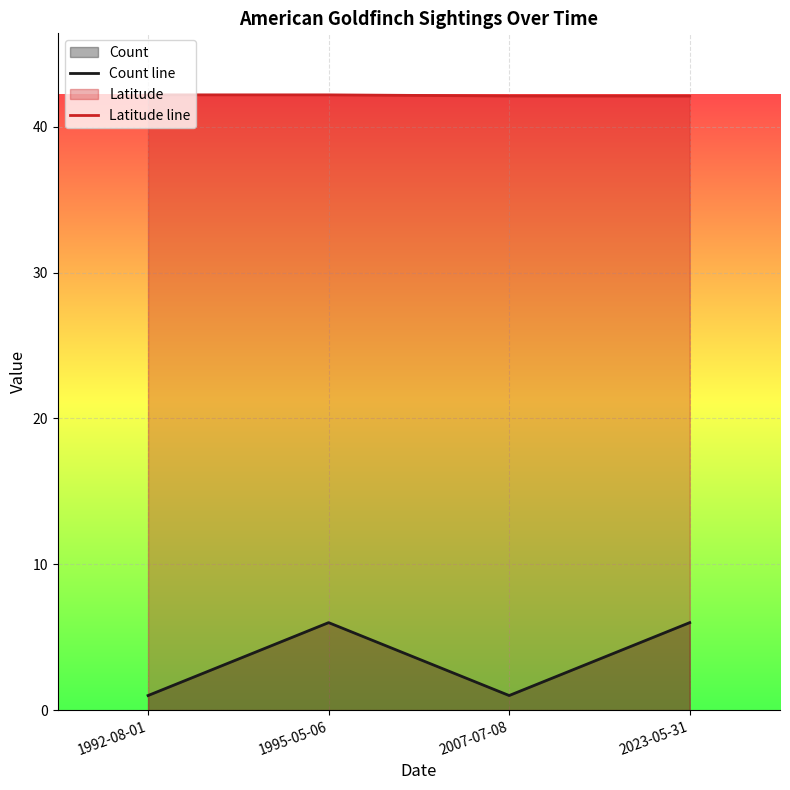

What is the label of the 3rd point from the right?

1995-05-06